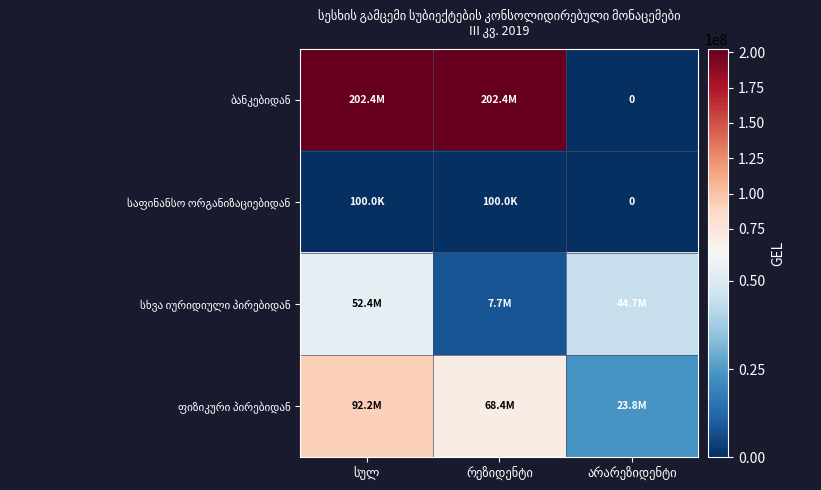

Rank the series by their maximum value, from lowest to highest.

საფინანსო ორგანიზაციებიდან, სხვა იურიდიული პირებიდან, ფიზიკური პირებიდან, ბანკებიდან